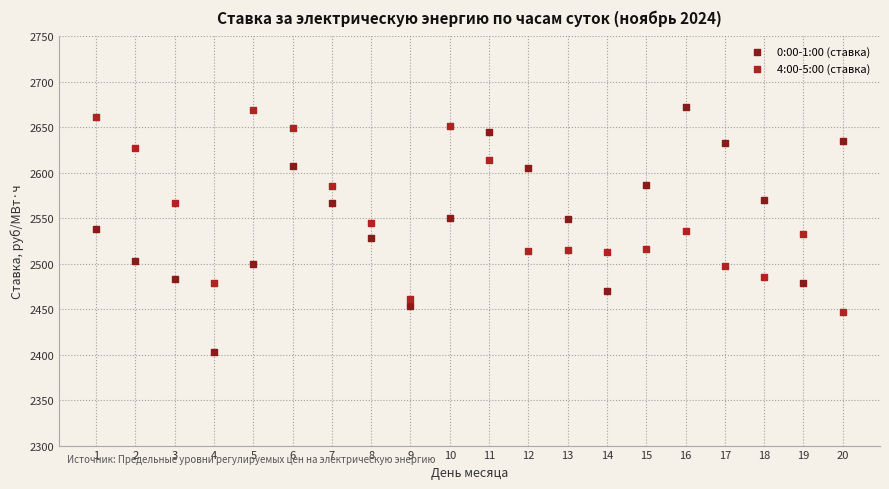

Which series has the widest spread of Y values?

0:00-1:00 (ставка)